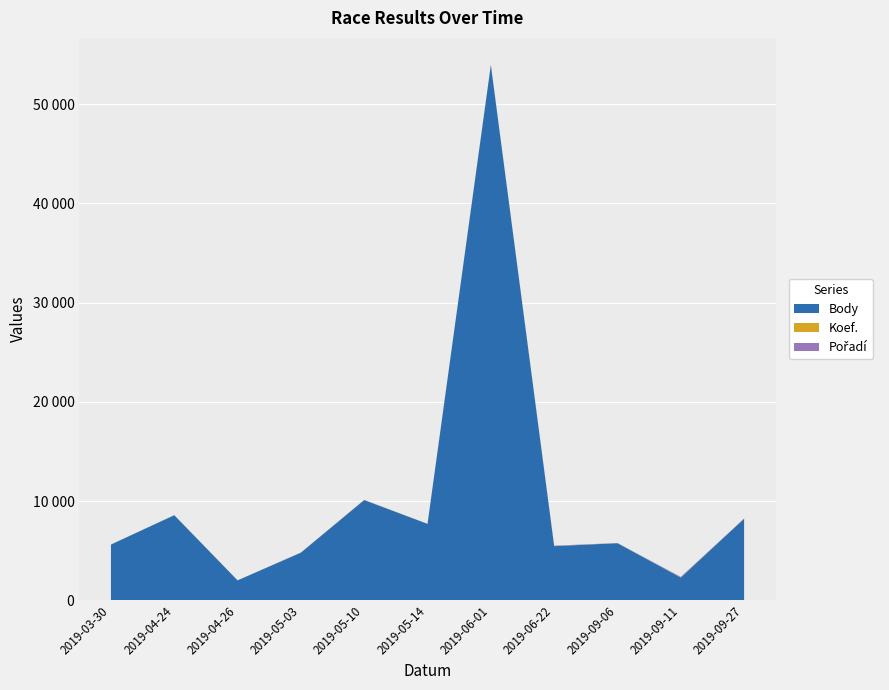

Reading left to right, transcribe all the data shown in this chart.

Body: 2019-03-30=5608	2019-04-24=8568	2019-04-26=1996	2019-05-03=4792	2019-05-10=10095	2019-05-14=7691	2019-06-01=53962	2019-06-22=5447	2019-09-06=5746	2019-09-11=2283	2019-09-27=8215
Koef.: 2019-03-30=4	2019-04-24=8	2019-04-26=4	2019-05-03=7	2019-05-10=10	2019-05-14=8	2019-06-01=36	2019-06-22=10	2019-09-06=8	2019-09-11=12	2019-09-27=12
Pořadí: 2019-03-30=1	2019-04-24=3	2019-04-26=6	2019-05-03=6	2019-05-10=10	2019-05-14=4	2019-06-01=2	2019-06-22=45	2019-09-06=7	2019-09-11=57	2019-09-27=6